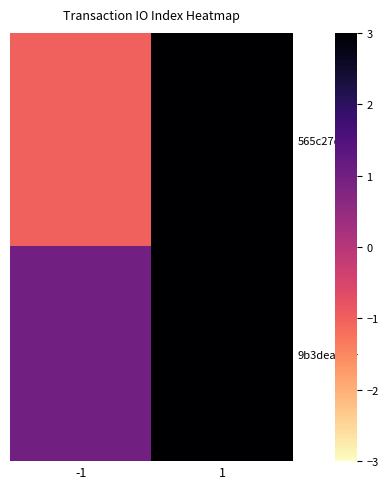

Between -1 and 1, which series saw the biggest shift?

565c27d6…